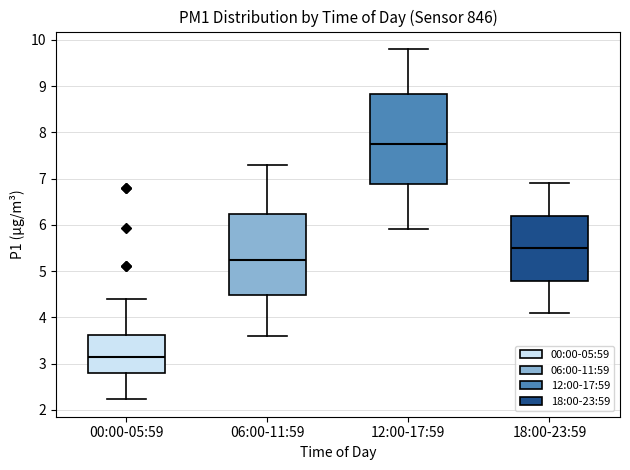

Reading left to right, read every box against the y-axis: the position of its median line, the range the box covers, and the ends of its whiskers. The values are not printed on the chart, so give them approximately, as read against the axis.

00:00-05:59: median 3.2, box 2.8 to 3.6, whiskers 2.2 to 4.4
06:00-11:59: median 5.3, box 4.5 to 6.2, whiskers 3.6 to 7.3
12:00-17:59: median 7.8, box 6.9 to 8.8, whiskers 5.9 to 9.8
18:00-23:59: median 5.5, box 4.8 to 6.2, whiskers 4.1 to 6.9